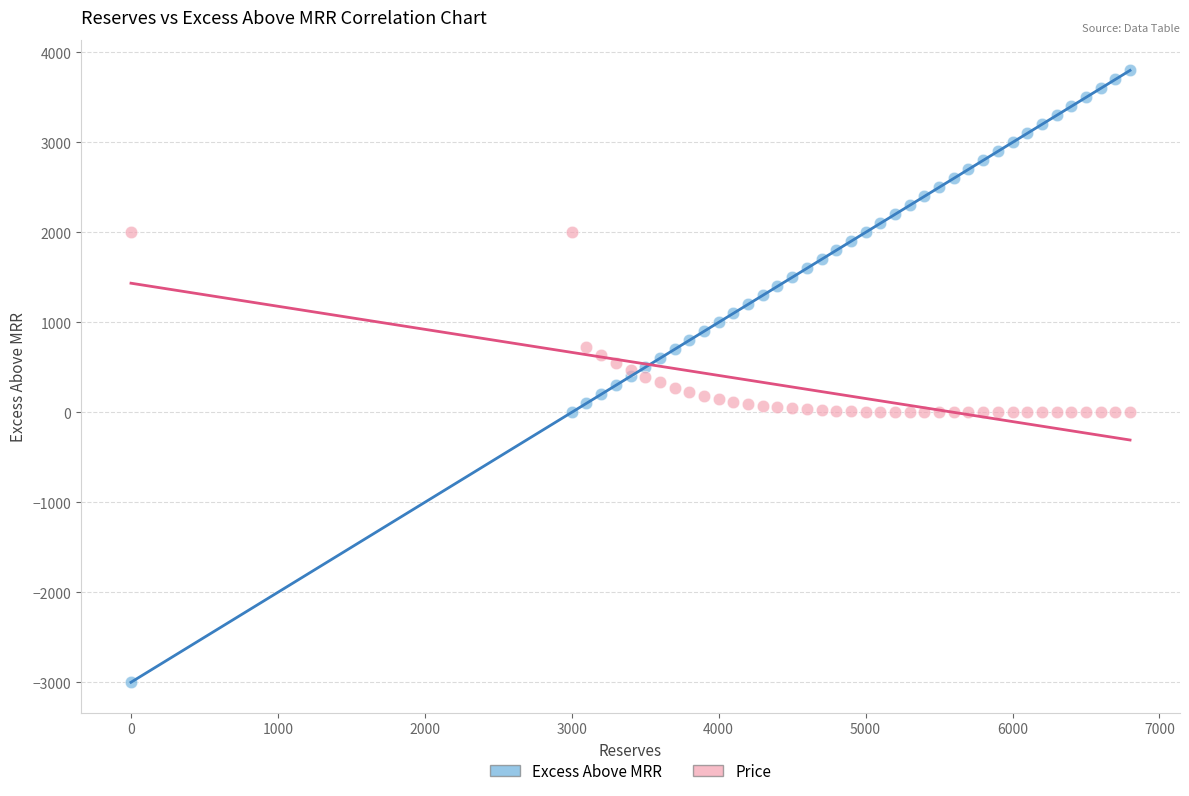

What are all the series names shown in the legend?

Excess Above MRR, Price